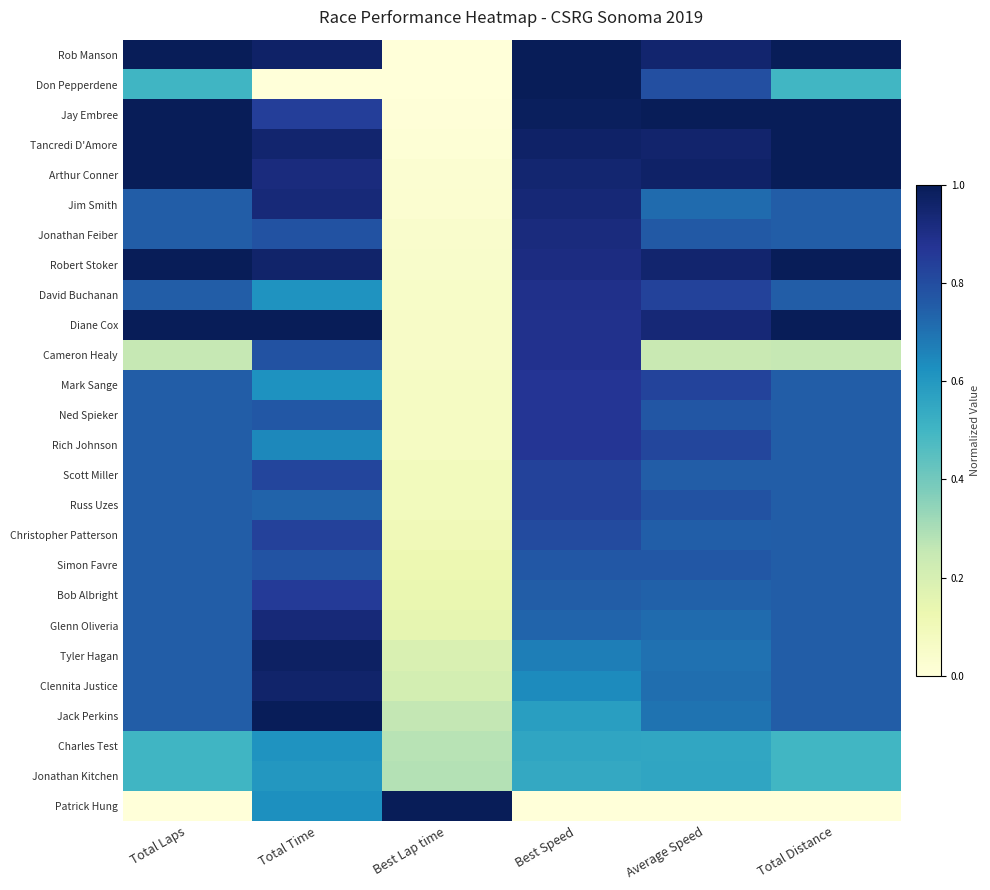

What is the spread (max minus min) of values at Total Laps?

1.0